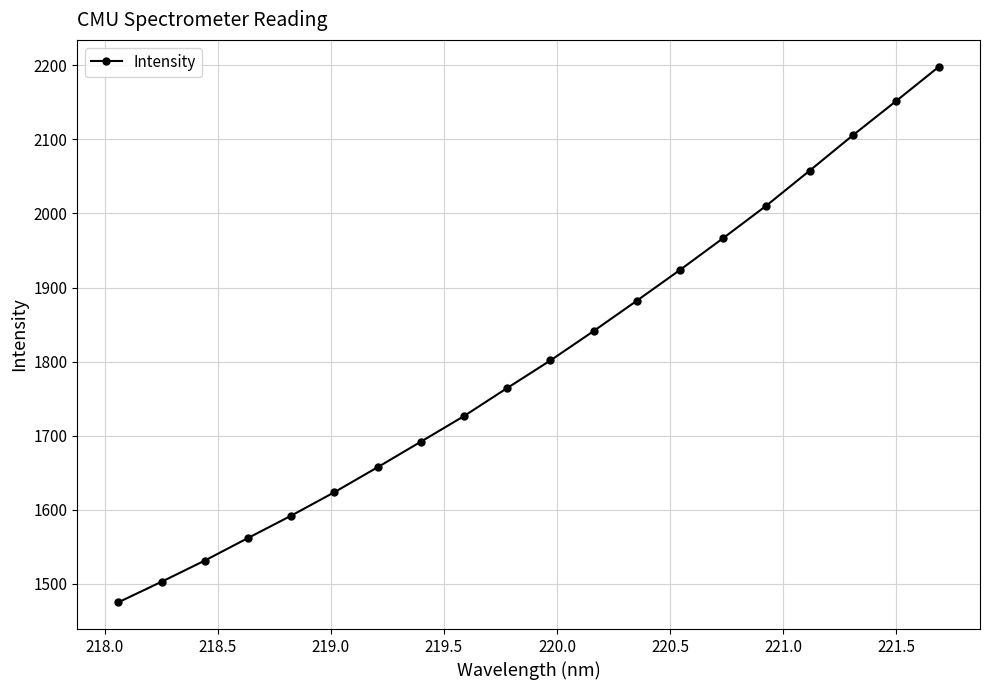

What is the sum of all values?

36065.5